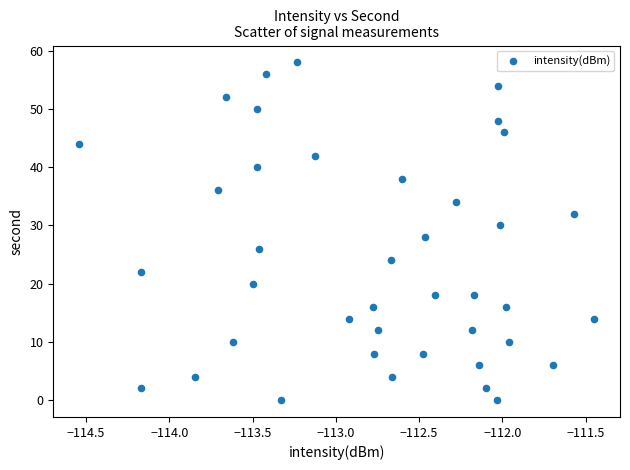

What is the range of Y values (max minus min)?

58